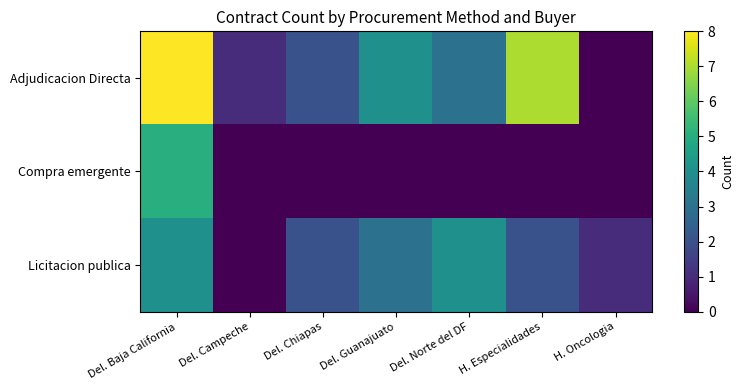

Which series has the widest spread of values?

Adjudicacion Directa